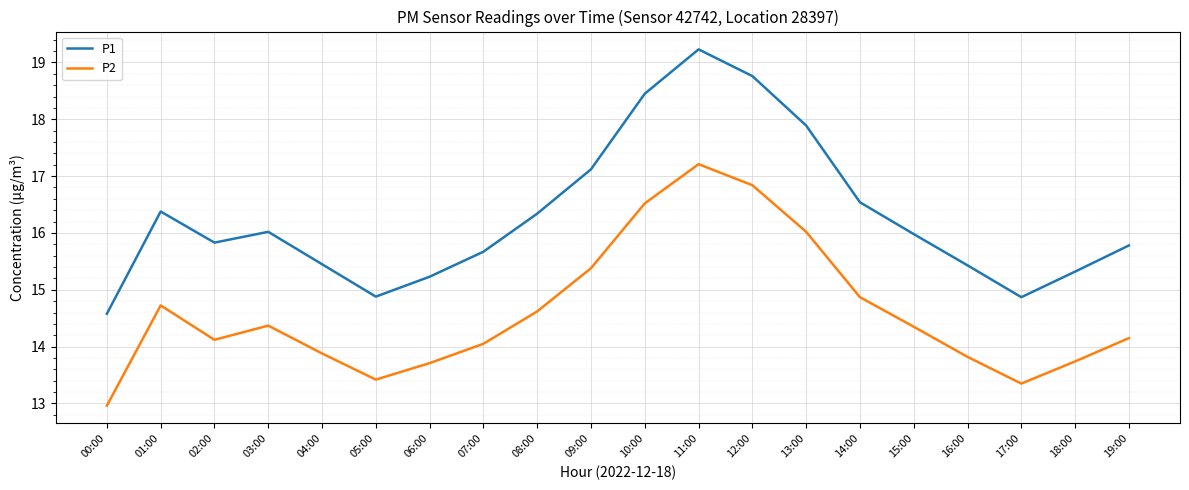

What position from the right is 17:00?

3